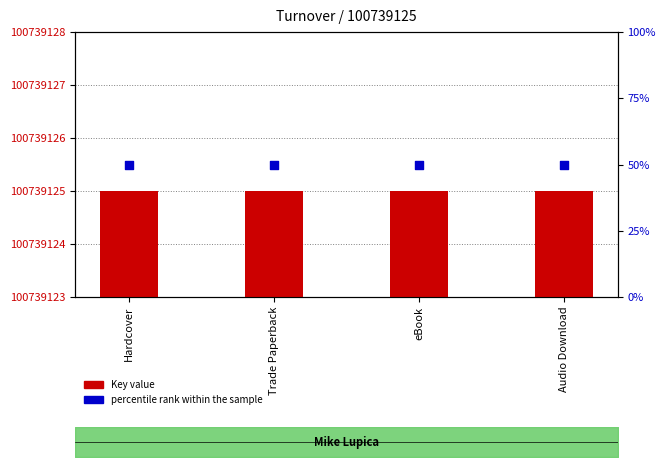

At which category is the sum across all series the highest?

Hardcover